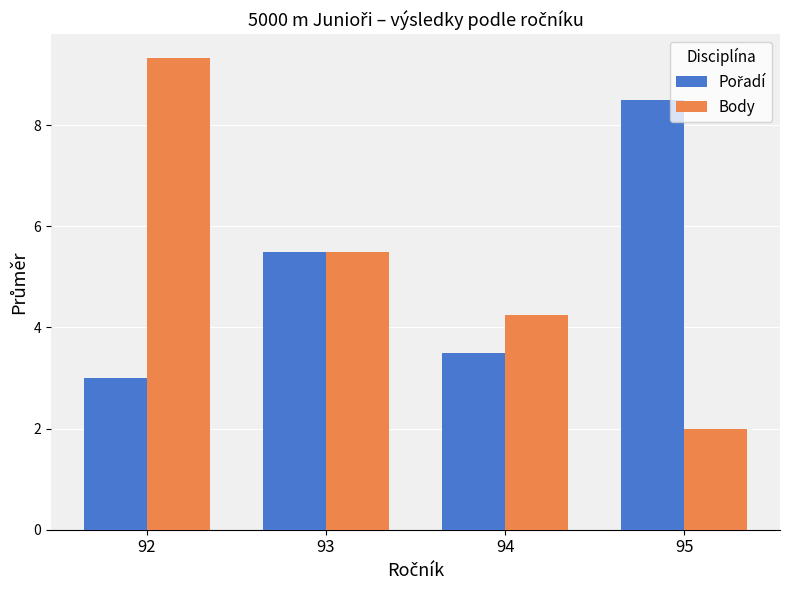

Is it true that Body equals 9.3 at 92?

True